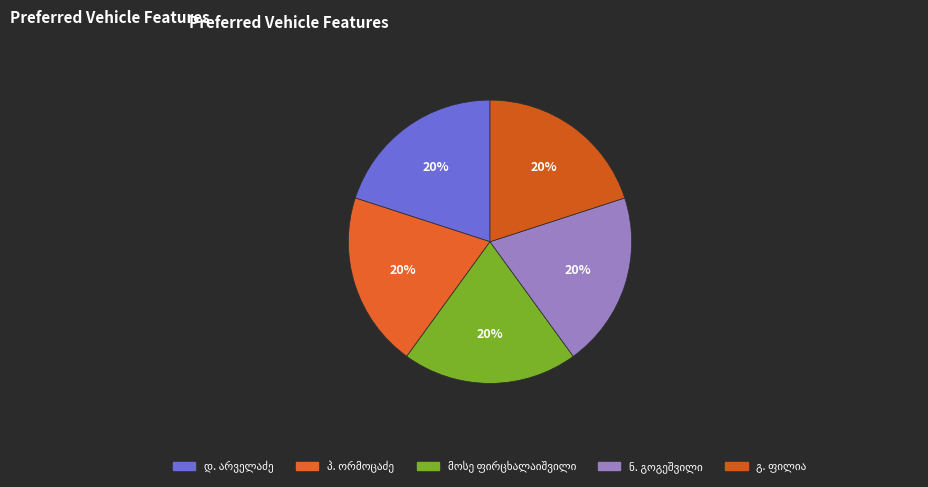

How many segments does this pie chart have?

5